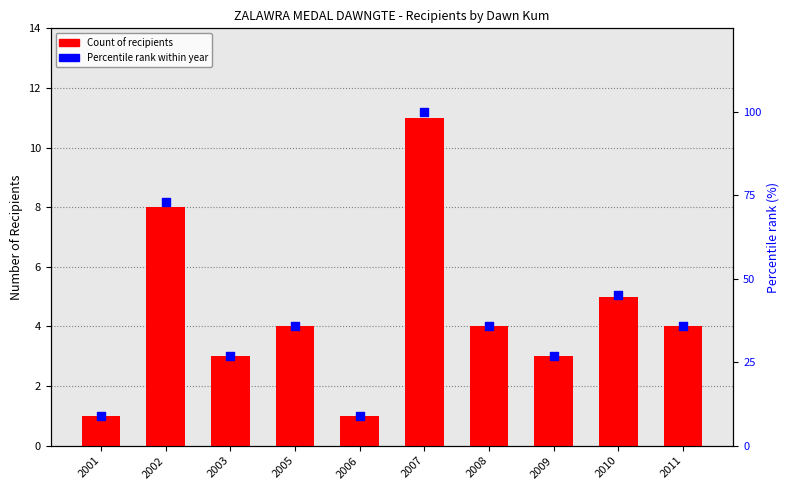

Which series has the largest total across all categories?

Percentile rank